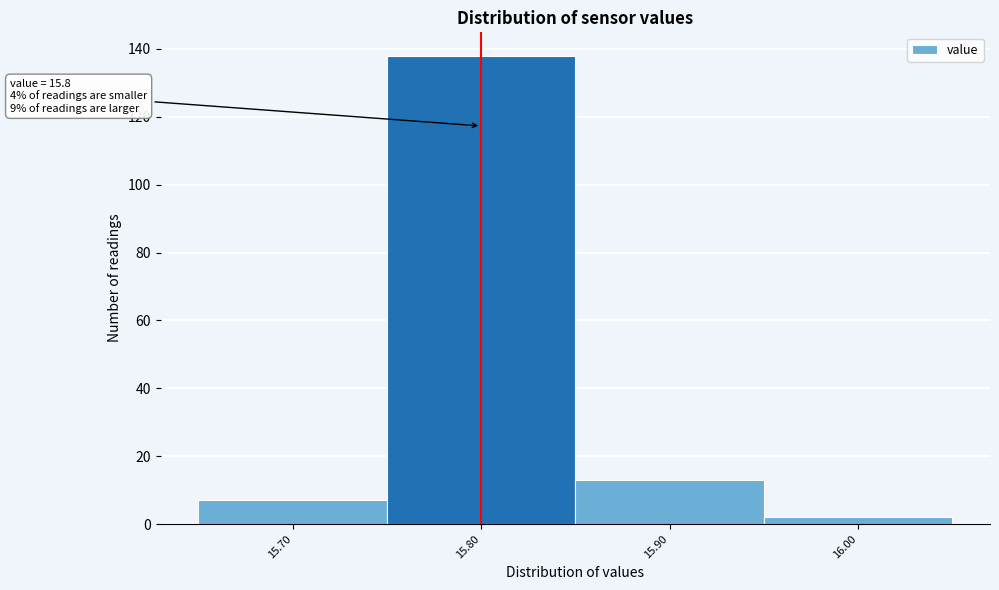

Over which range of the x-axis is the bar tallest?

15.75 to 15.85